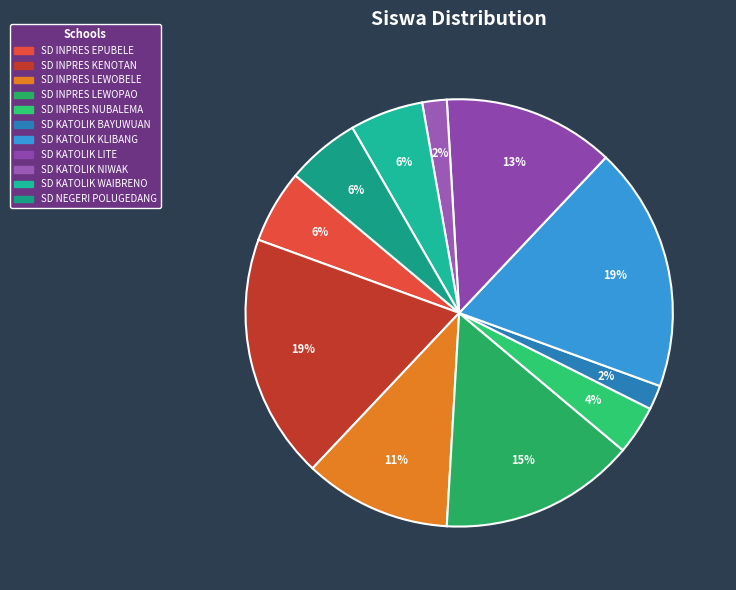

To the nearest percent, what portion does SD INPRES EPUBELE represent?

6%